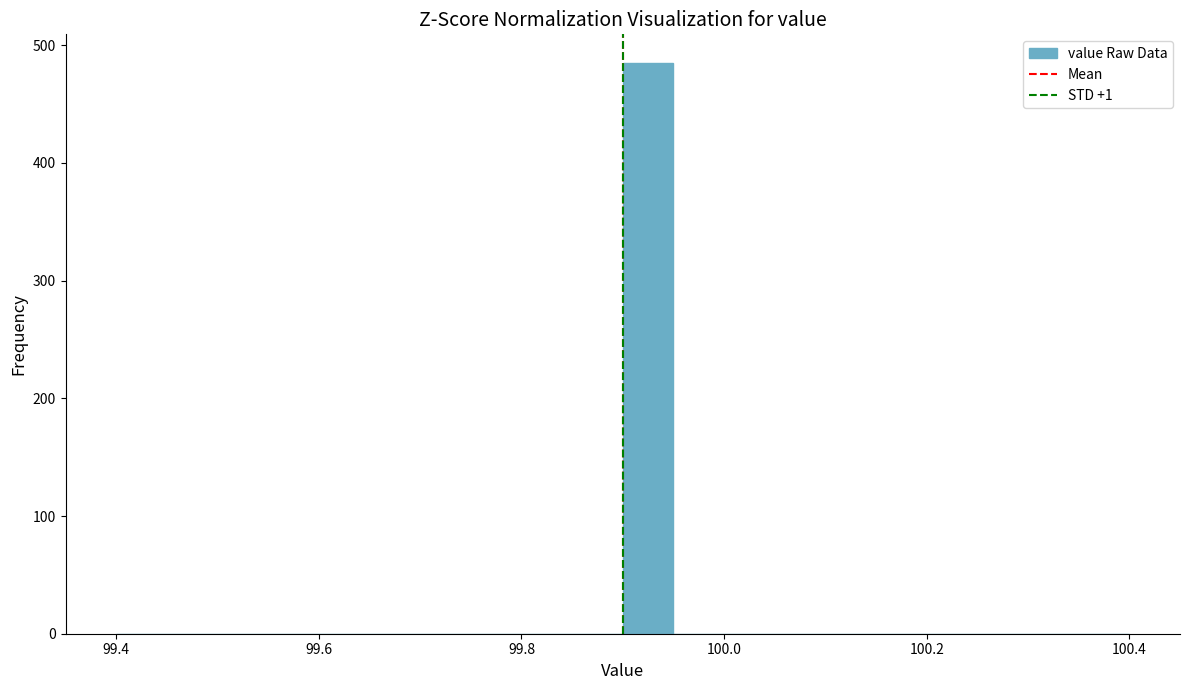

Read against the x-axis, roughly where is the centre of the tallest bar?

99.92